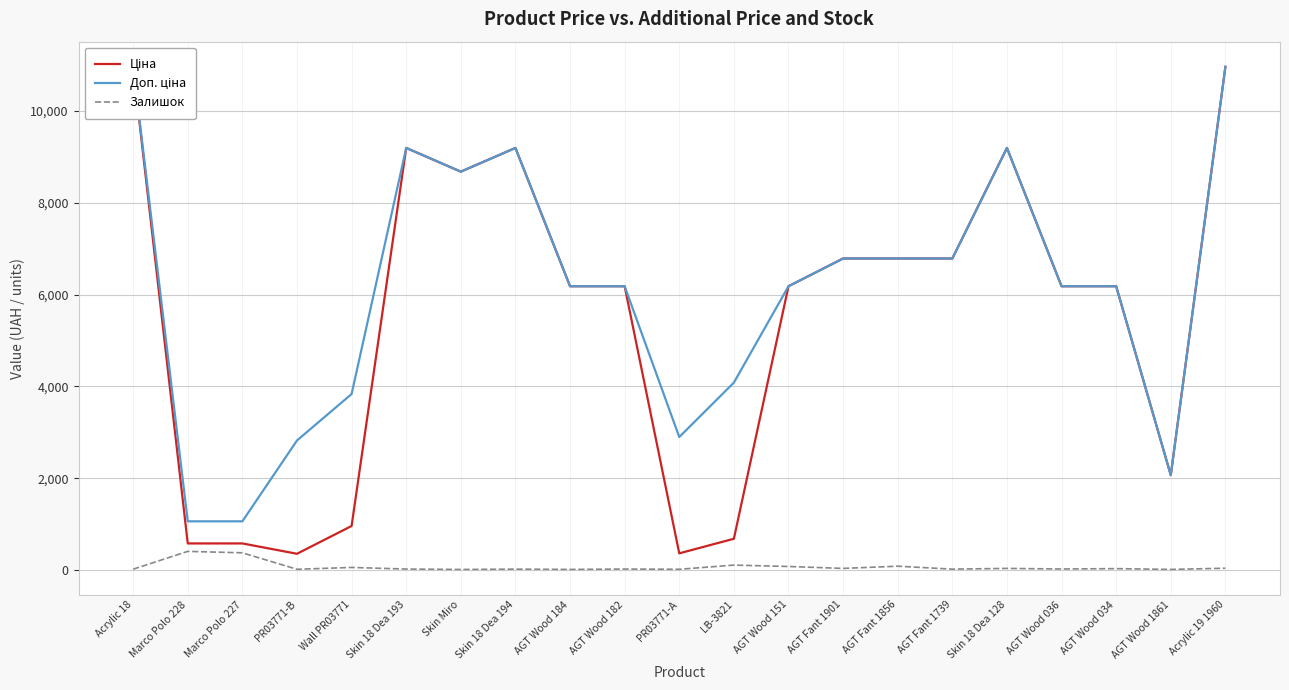

Which series has the largest range (max minus min)?

Ціна